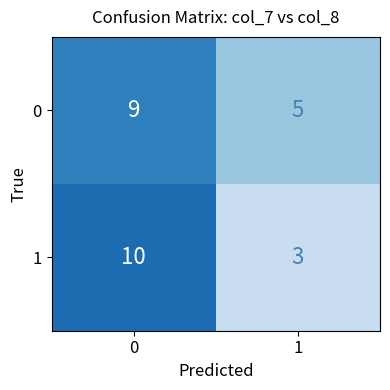

What is the approximate value of 0 at 0?

9